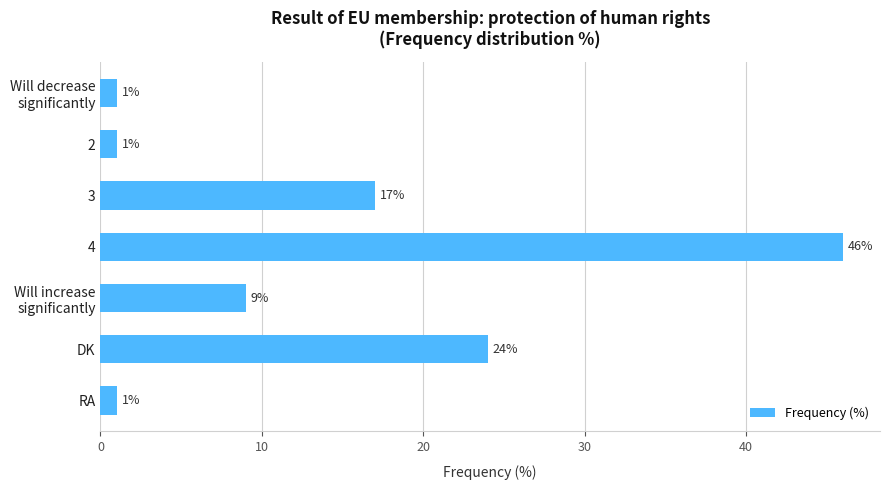

Reading top to bottom, what are all the values shown in this chart?

1	1	17	46	9	24	1